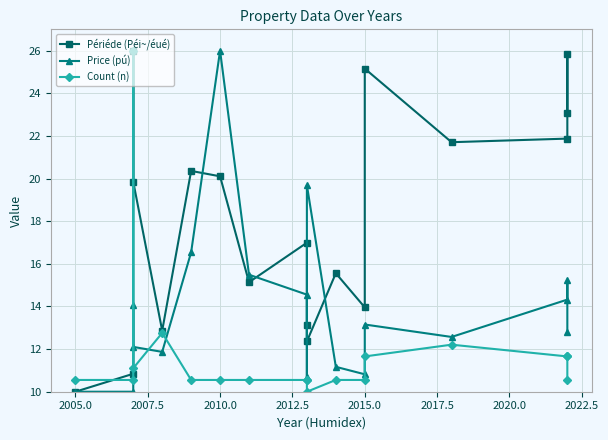

What is the highest value of the Count (n) series?

26.0